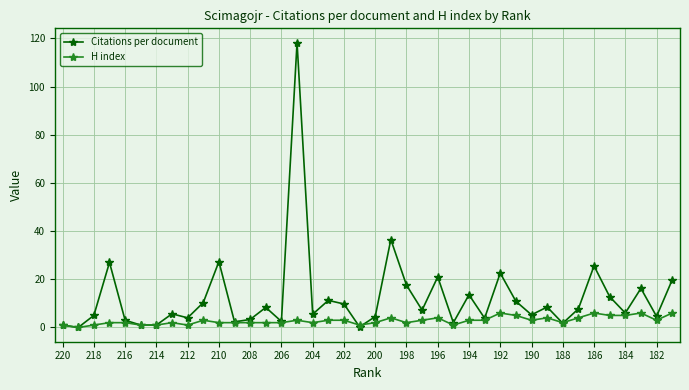

How many values in the Citations per document series are below 7?

20